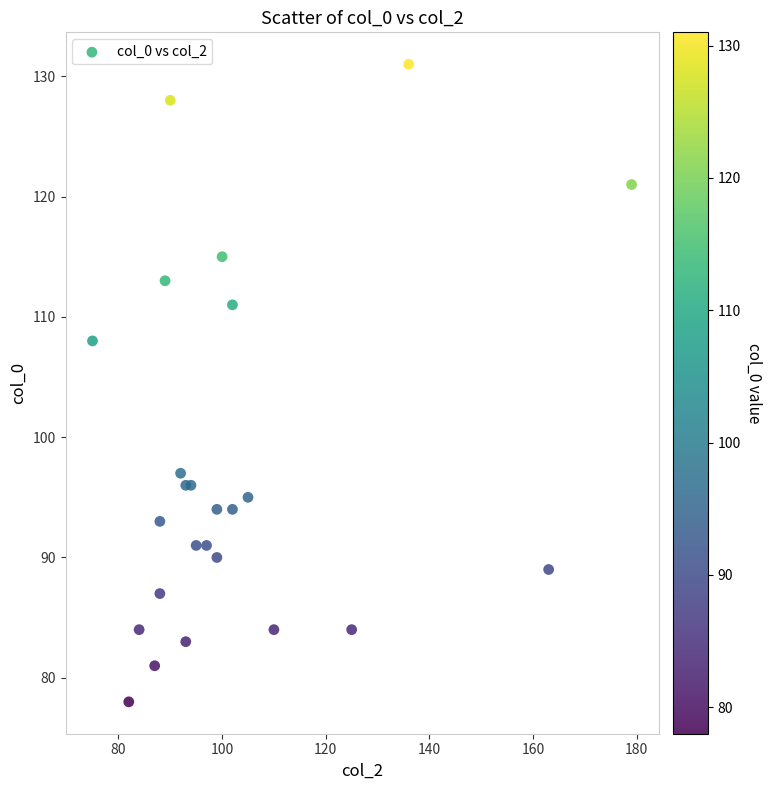

What Y value in the scatter plot is closest to 104?

108